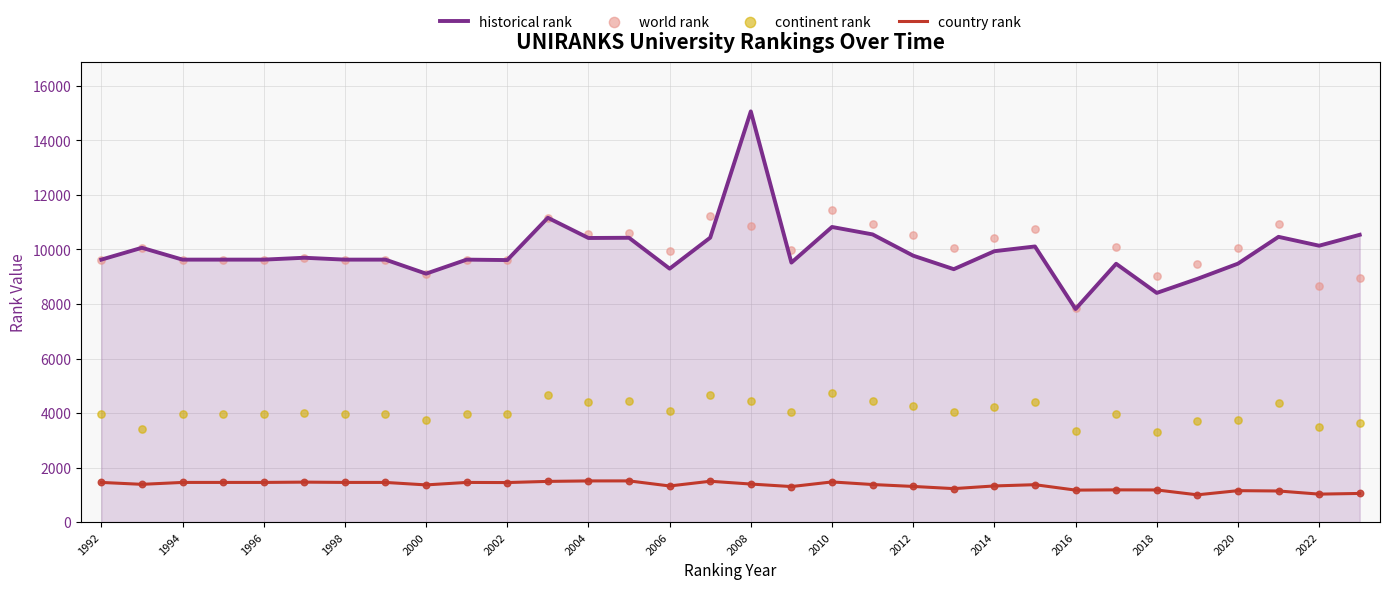

Which series has the largest total across all categories?

world rank